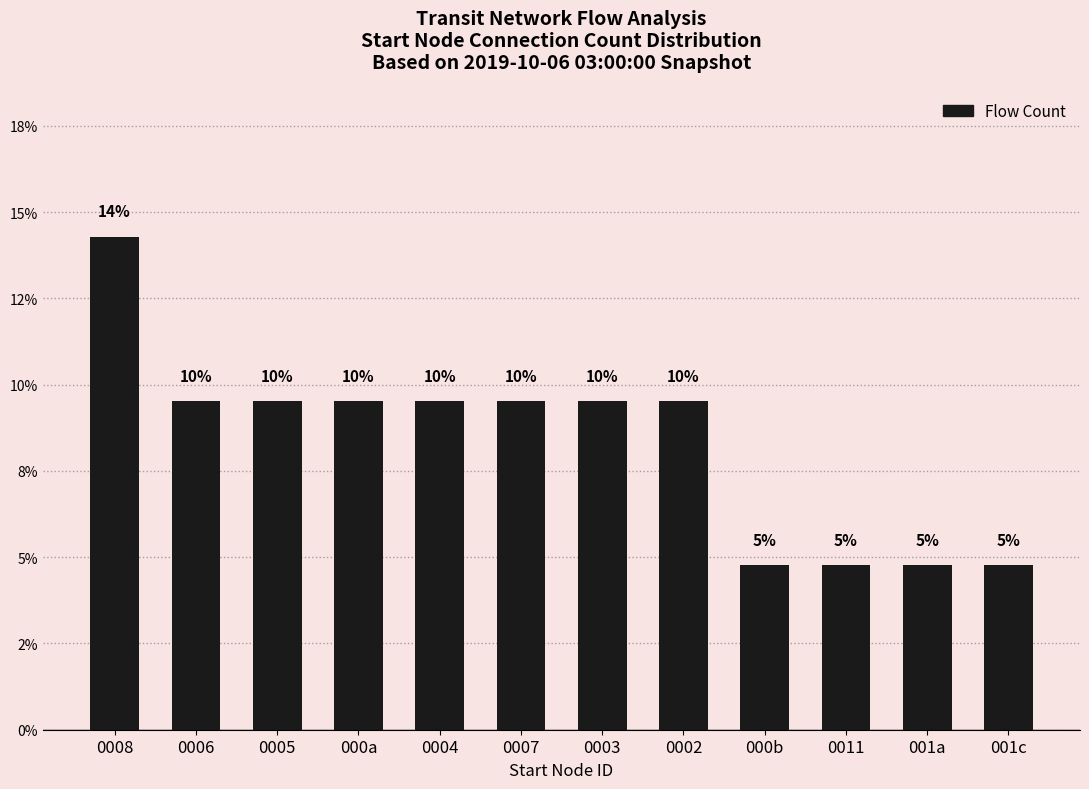

Does the chart contain any negative values?

No